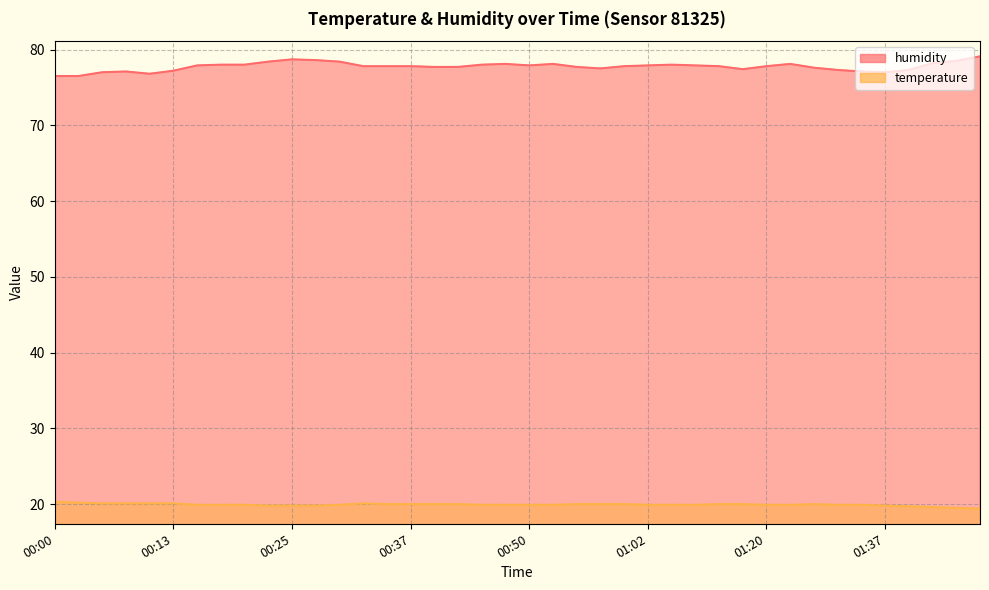

How many data points in humidity are above 77?

35